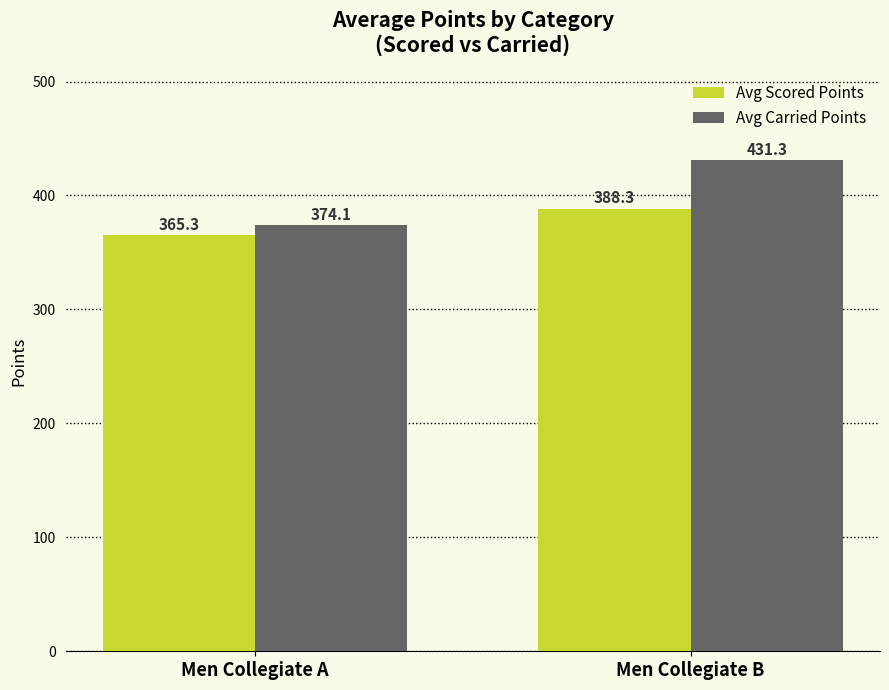

Where is Avg Scored Points nearest to the value 376?

Men Collegiate A